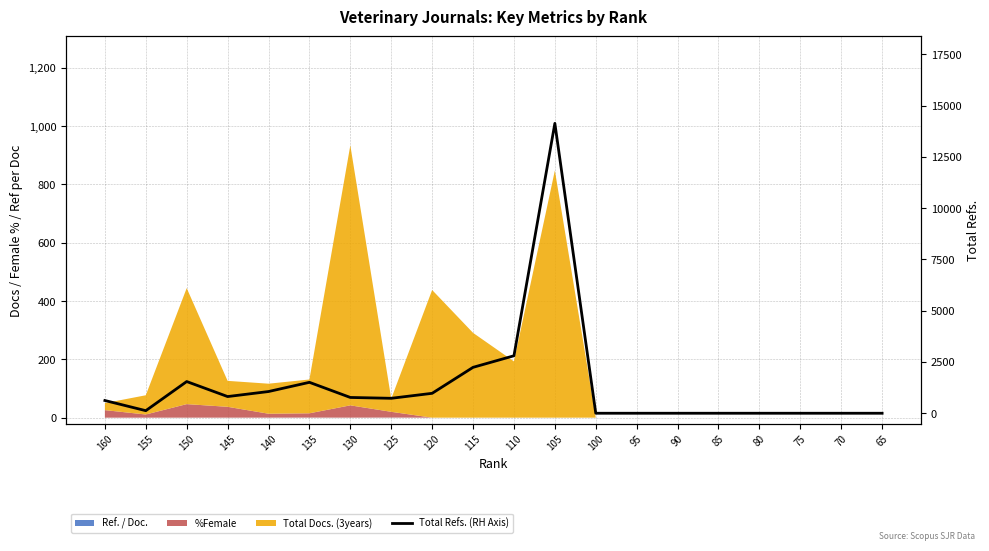

Reading right to left, list all the values displayed in this chart.

65=0	70=0	75=0	80=0	85=0	90=0	95=0	100=0	105=14138	110=2803	115=2239	120=972	125=729	130=770	135=1508	140=1059	145=814	150=1546	155=126	160=621